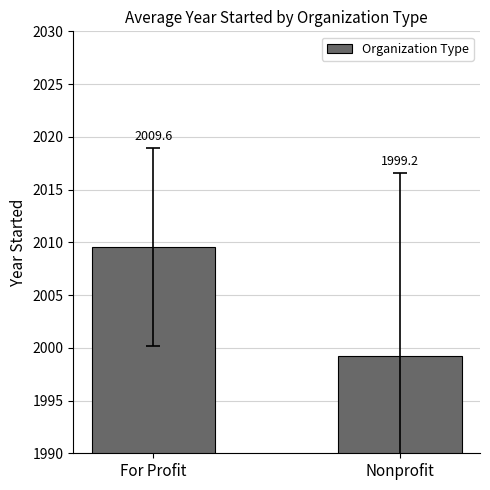

What is the change in value from For Profit to Nonprofit?

-10.4